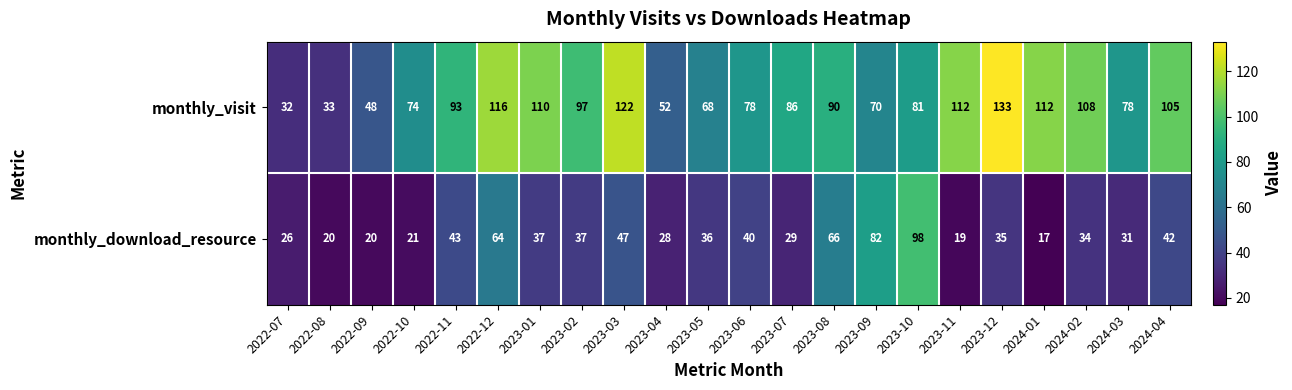

Count the number of categories in the chart.

22